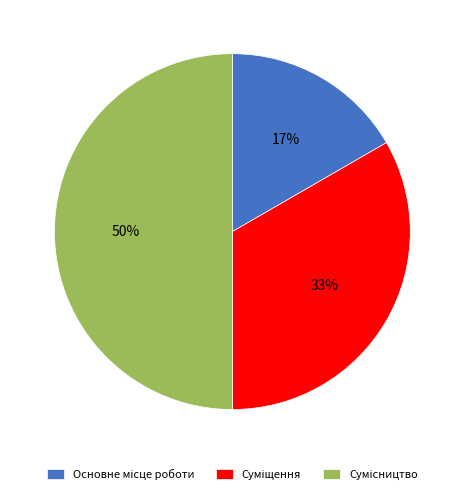

To the nearest percent, what is the average slice percentage?

33%